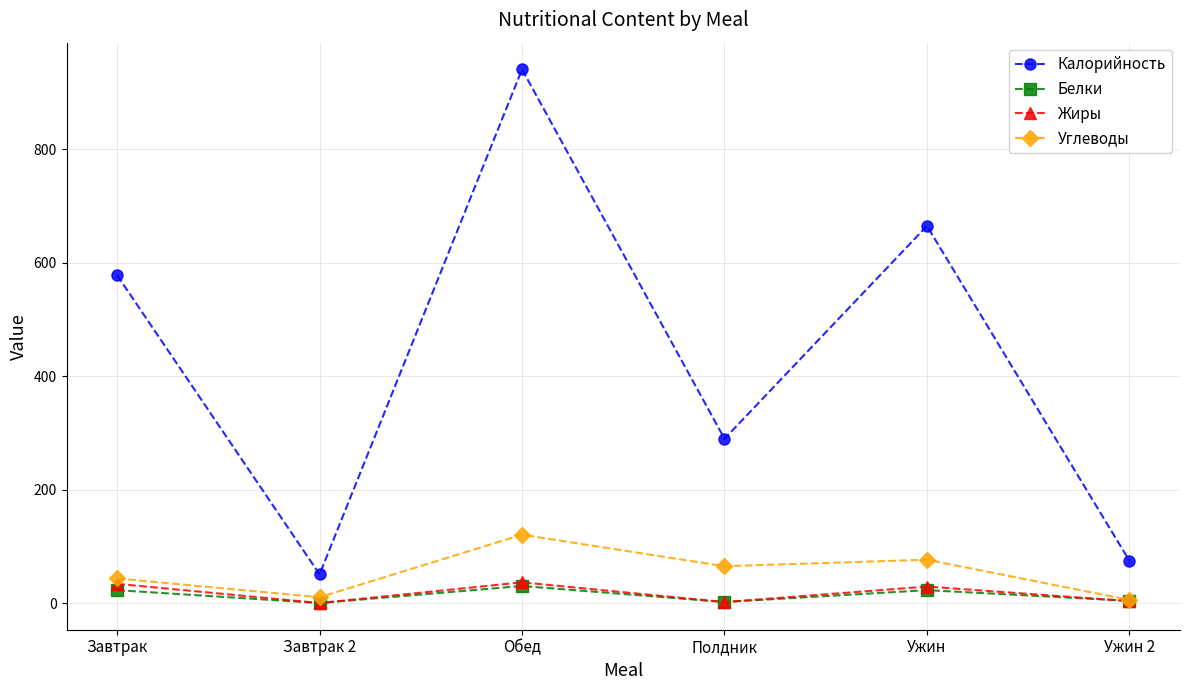

What is the greatest value displayed?

941.0